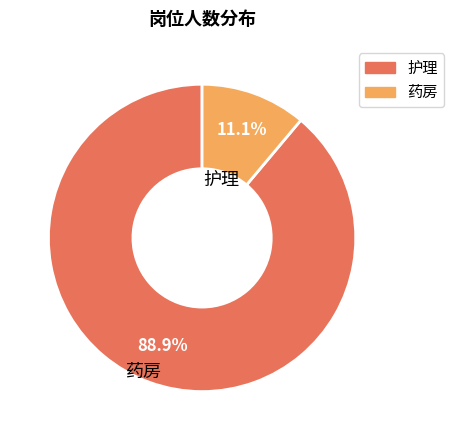

How many slices are in this pie chart?

2